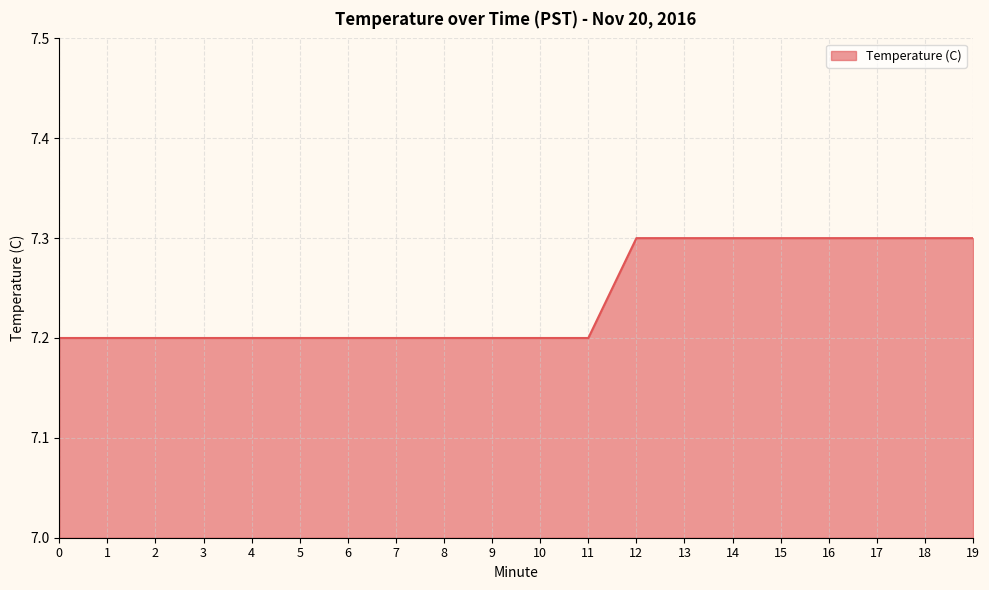

What is the approximate value at 11?

7.2